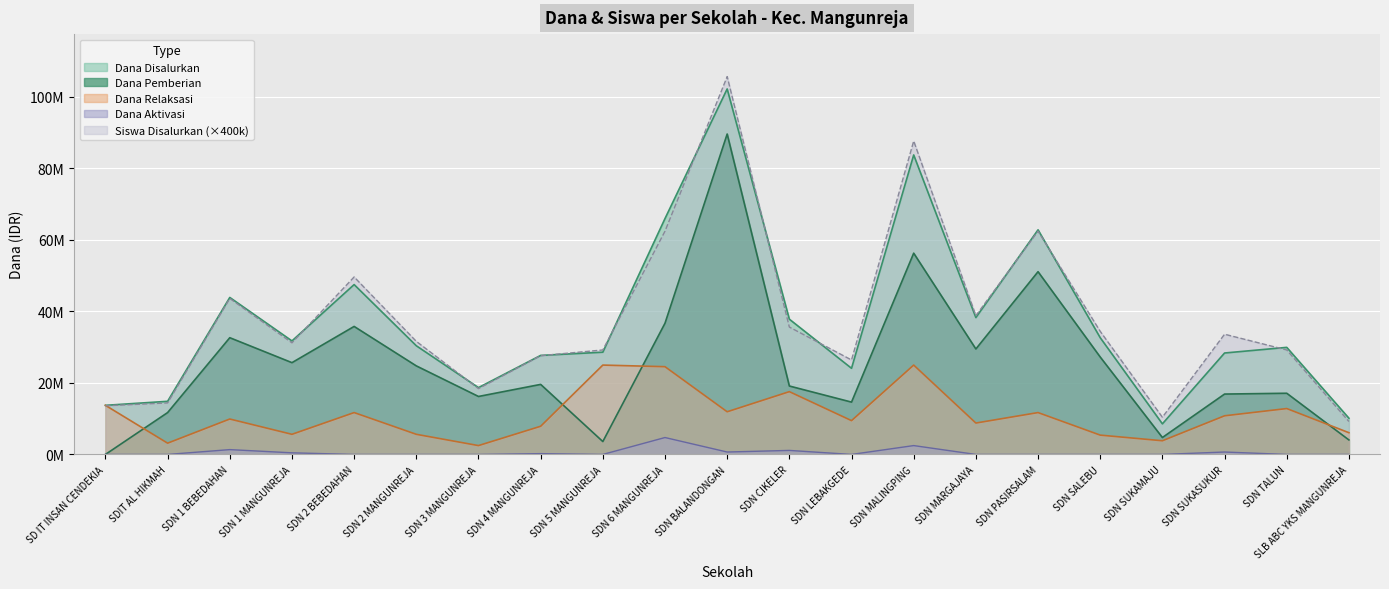

At how many categories does at least one series exceed 10020703?

21